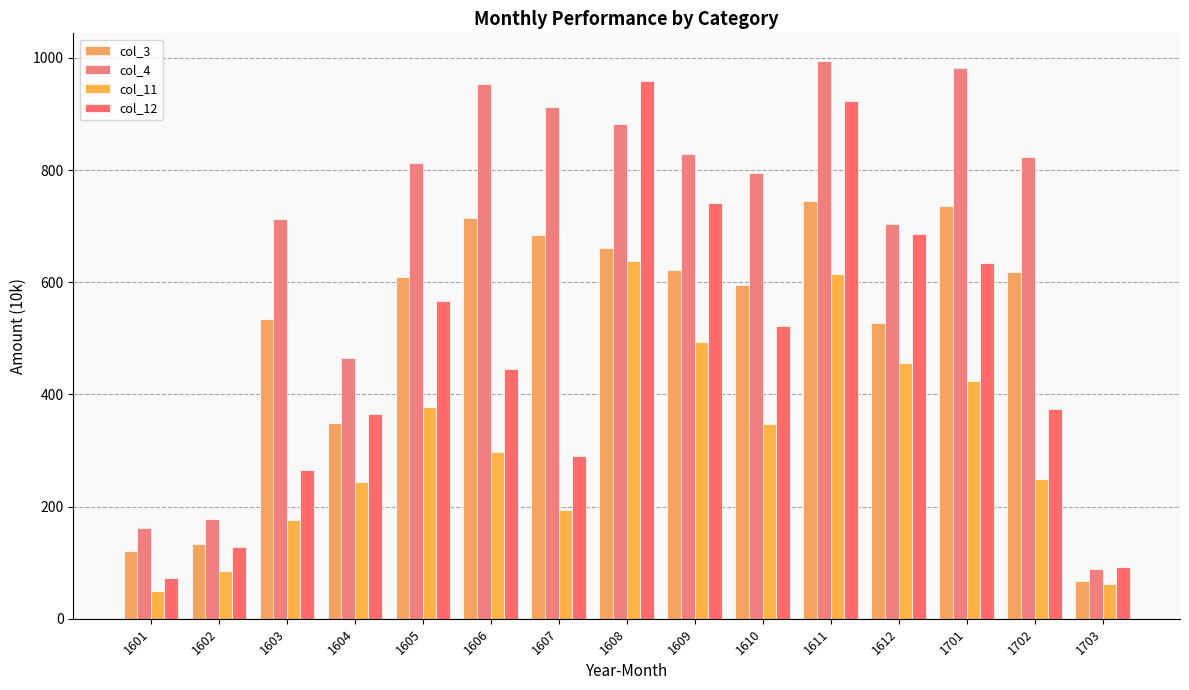

Which series has the largest total across all categories?

col_4